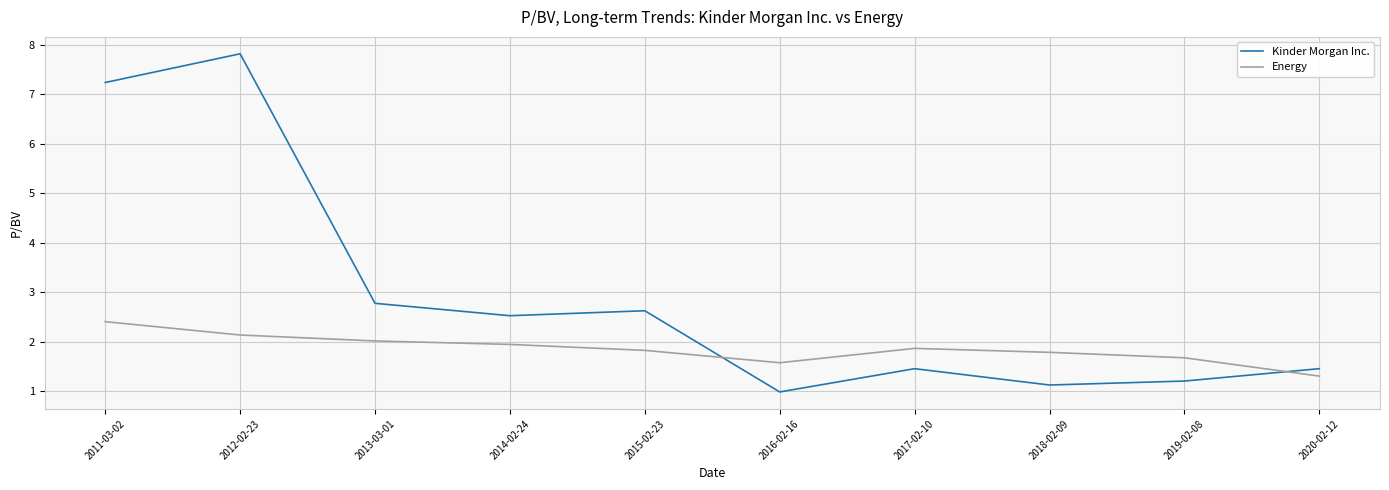

At which category is the sum across all series the highest?

2012-02-23